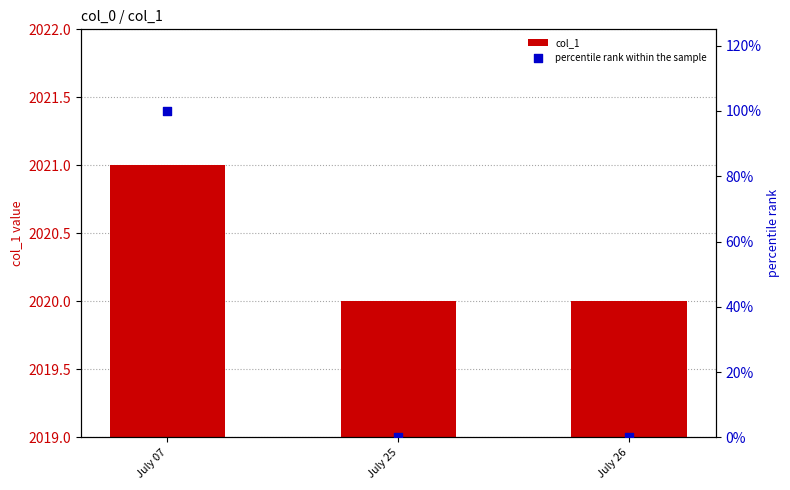

At how many categories does at least one series exceed 323?

3